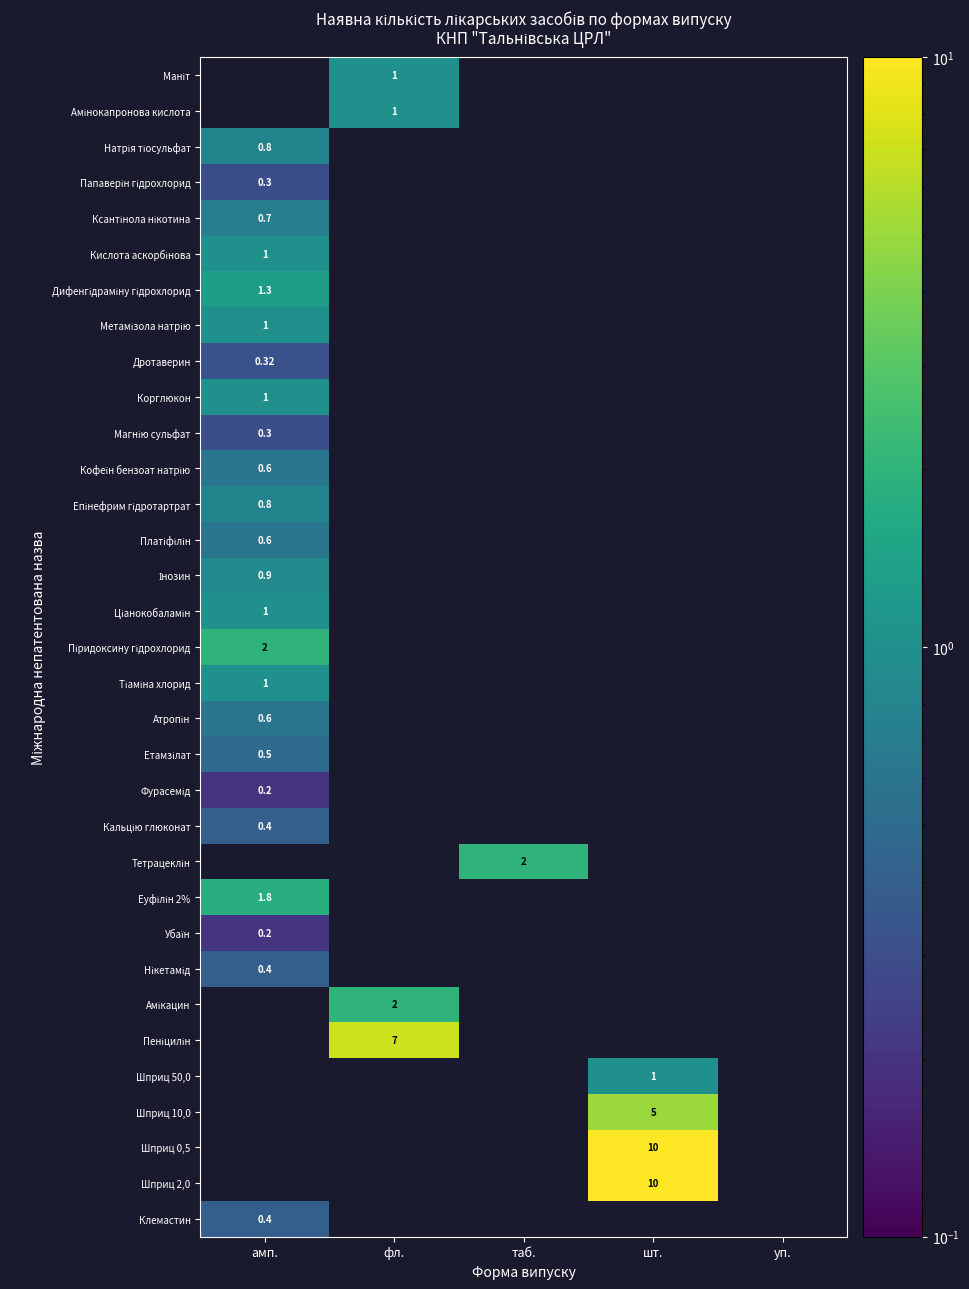

The Атропін series shows 0.3 at фл.. True or false?

False